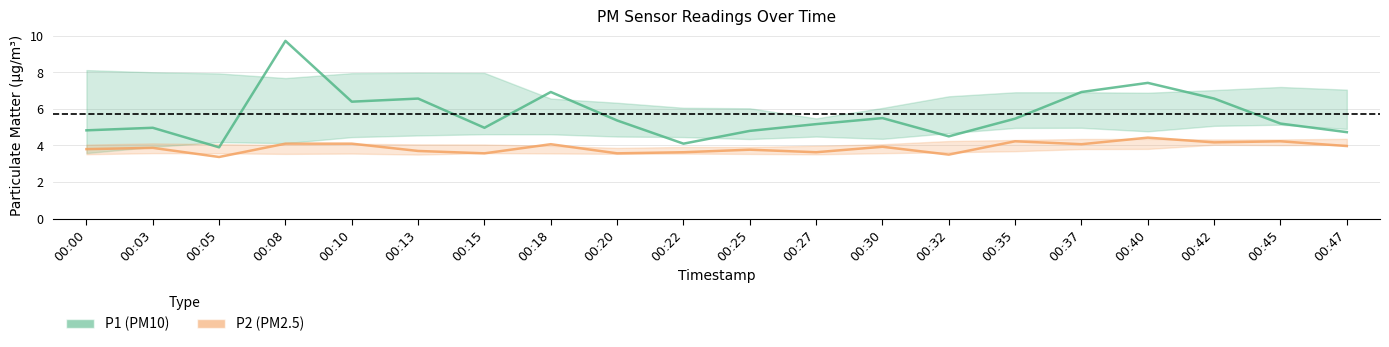

Rank the series by their maximum value, from lowest to highest.

P2 (PM2.5), P1 (PM10)